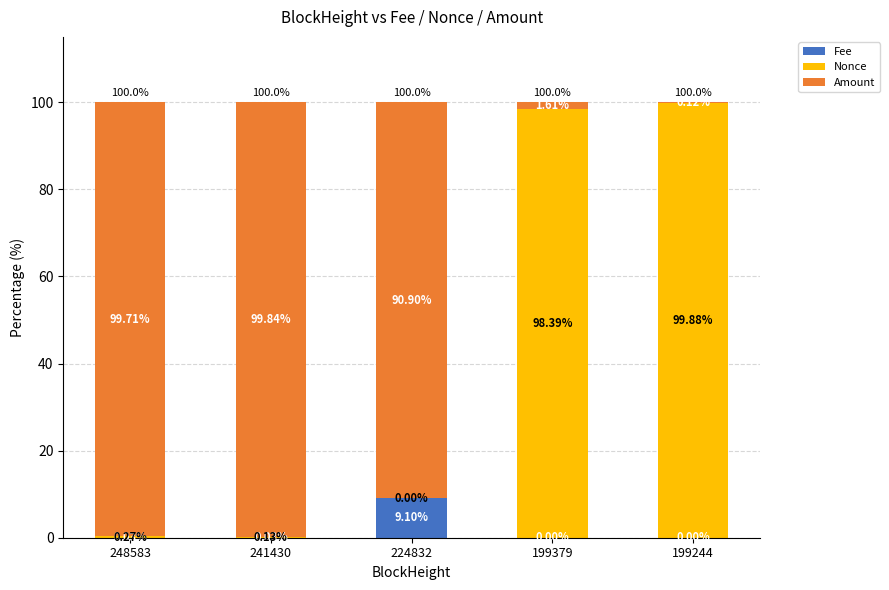

What is the total value across all series at 241430?

100.0